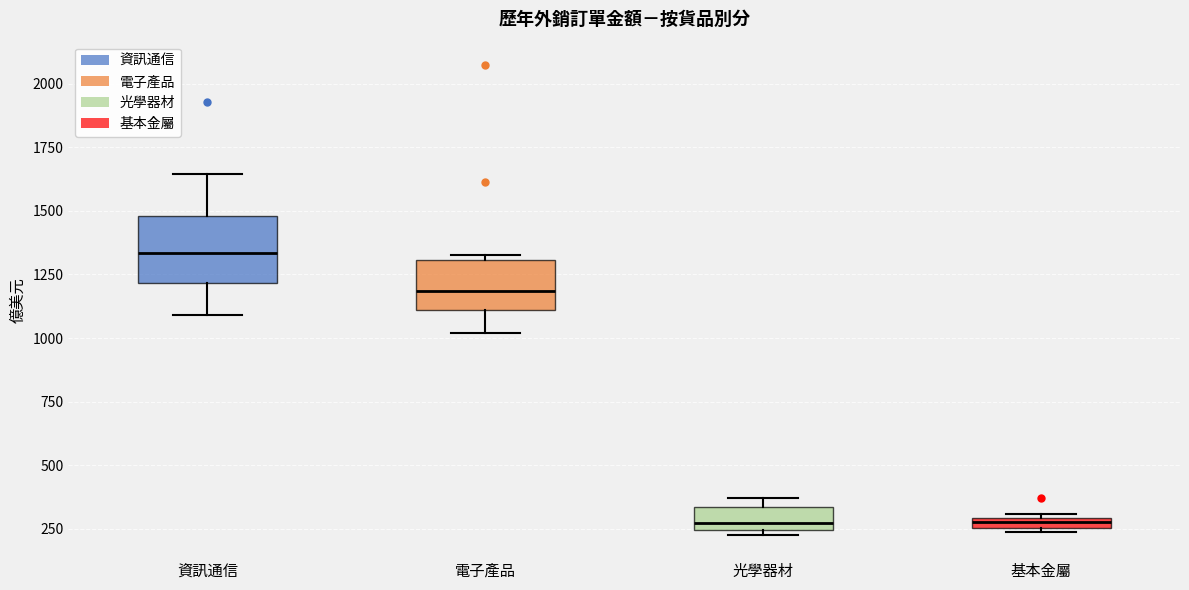

Where does the lower whisker of the box for 電子產品 end on the y-axis? The values are not printed on the chart, so give them approximately, as read against the axis.

1000